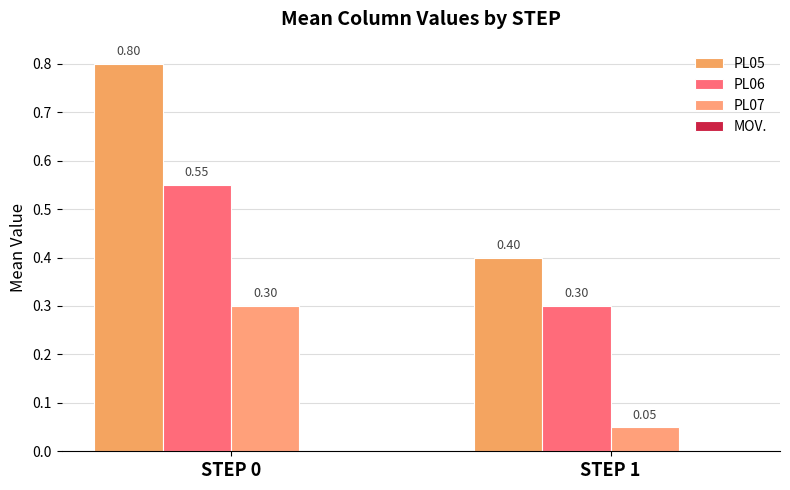

Reading left to right, what are all the values shown in this chart?

PL05: 0.8	0.4
PL06: 0.6	0.3
PL07: 0.3	0.1
MOV.: 0.0	0.0